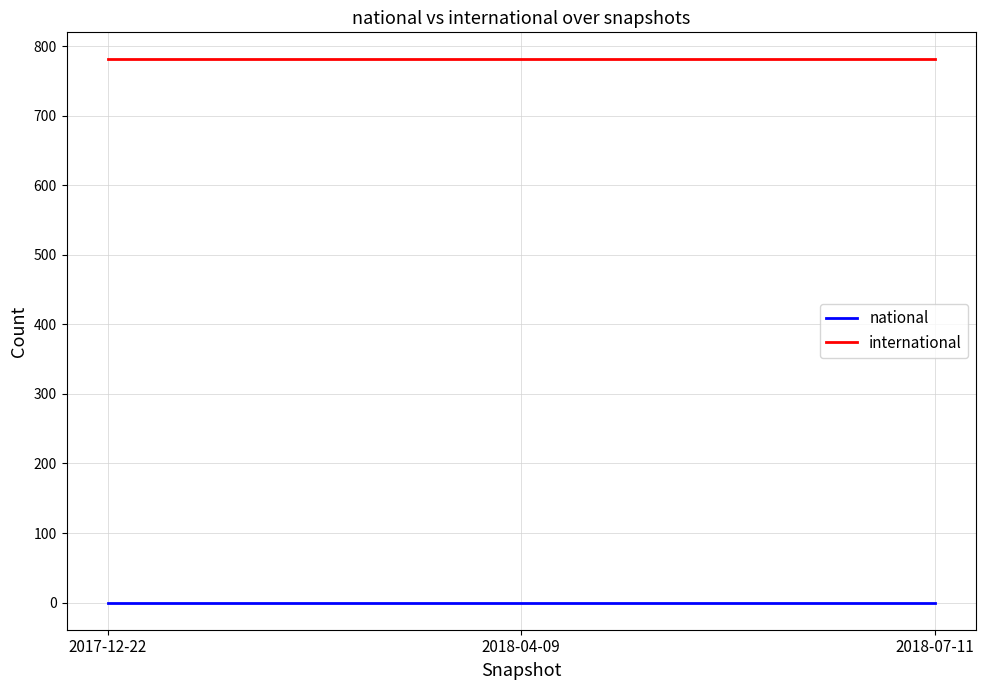

Which series has the largest total across all categories?

international